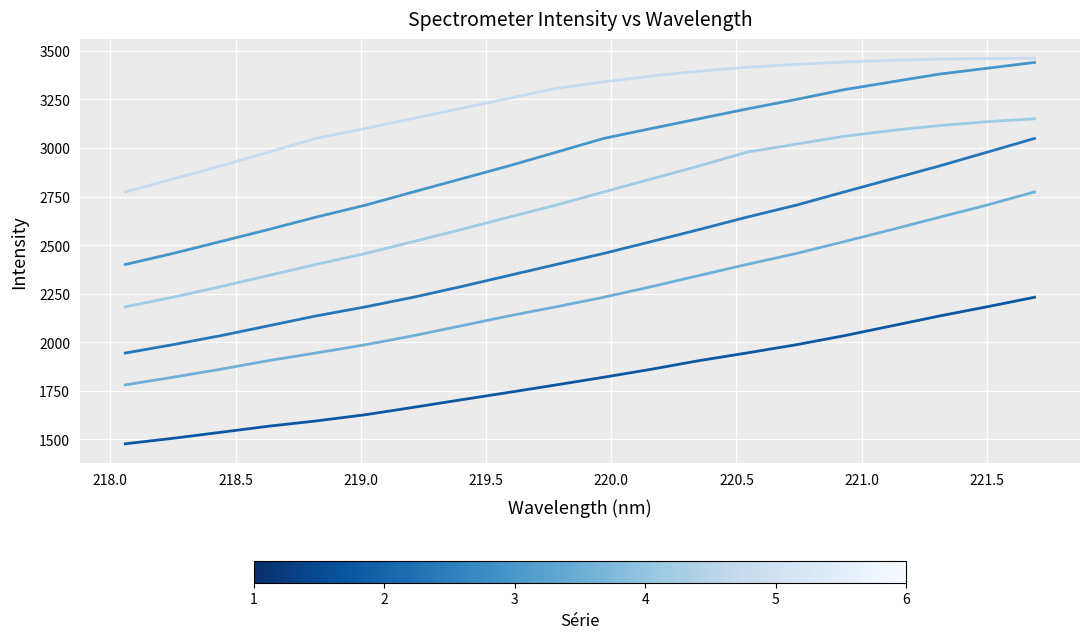

What is the minimum value shown in the chart?

1477.3